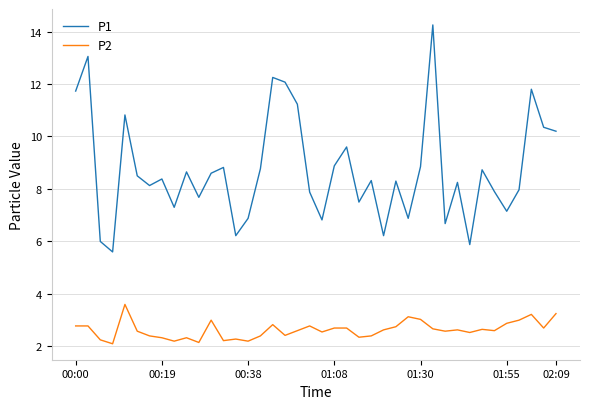

What is the average value of the P1 series?

8.7